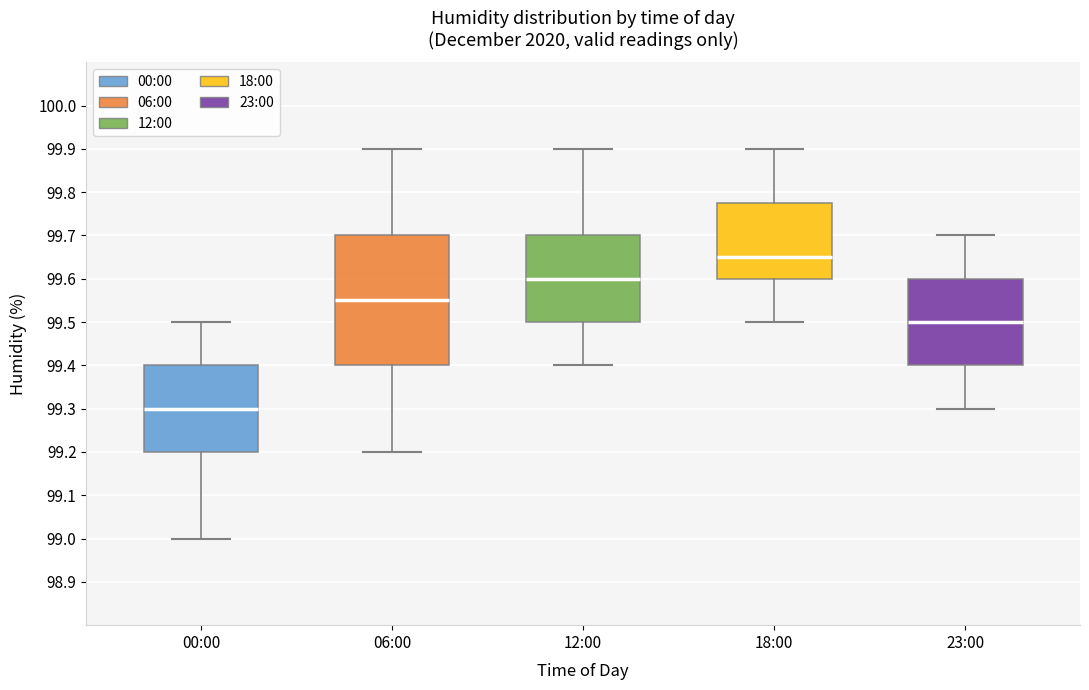

Where does the median line of the box for 06:00 sit on the y-axis? The values are not printed on the chart, so give them approximately, as read against the axis.

99.55